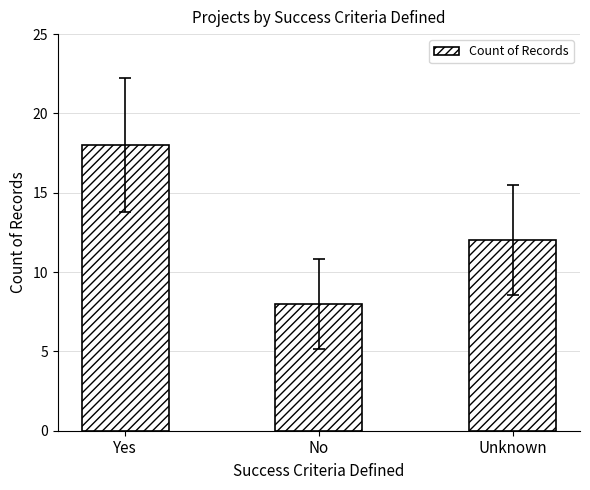

What is the minimum value shown in the chart?

8